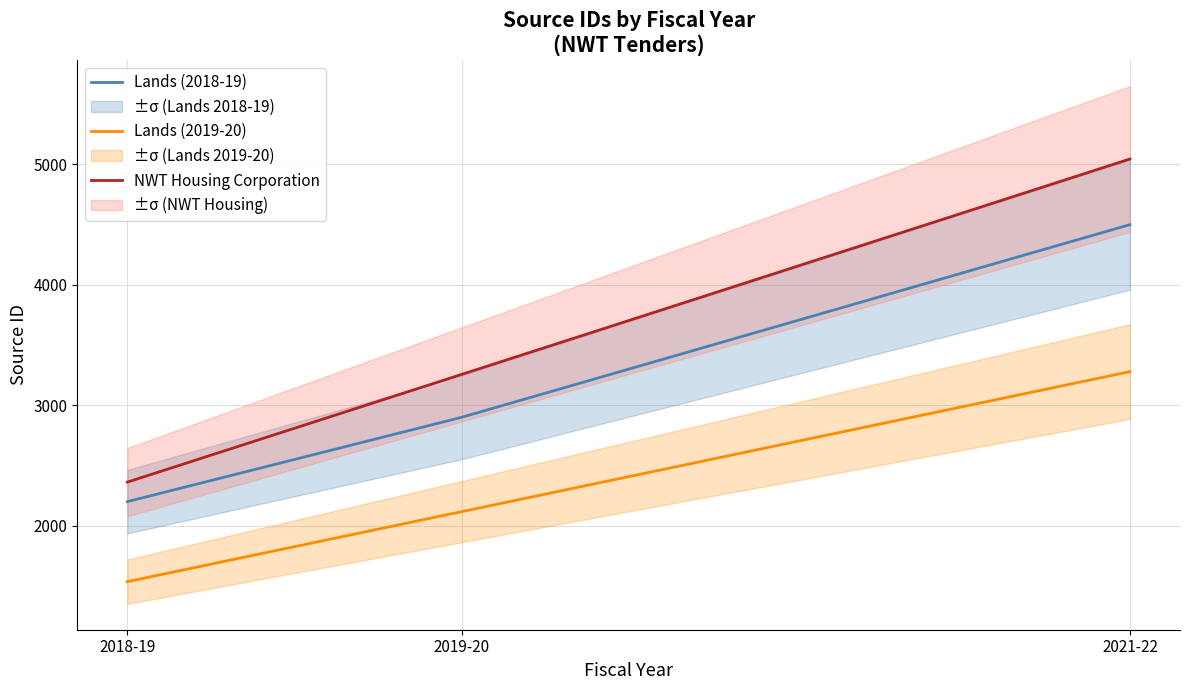

At which category does the chart reach its peak across all series?

2021-22